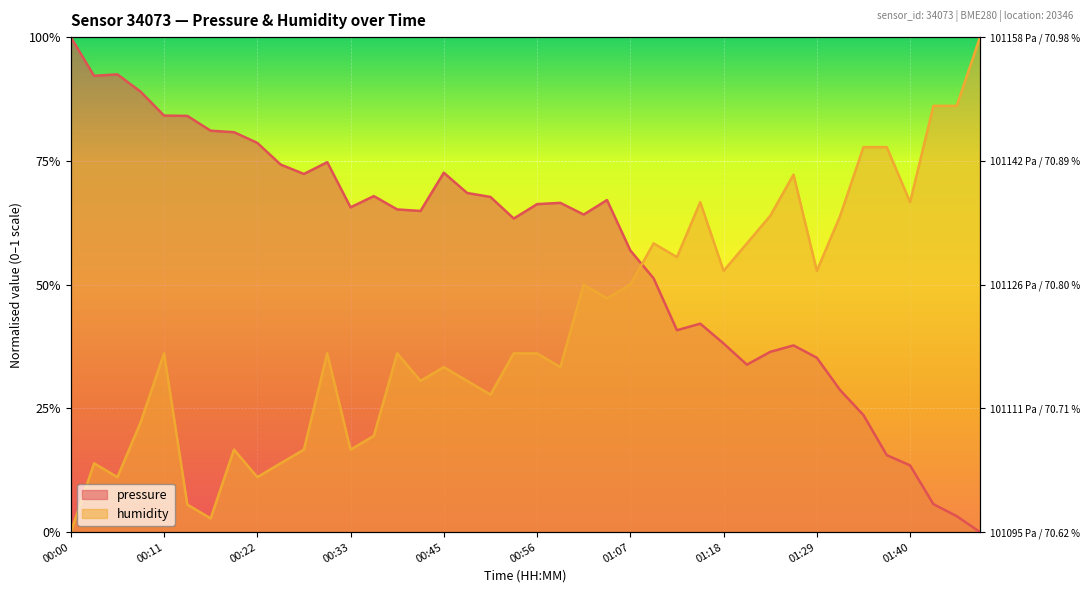

What is the sum of the humidity values at 01:10 and 00:22?

0.7